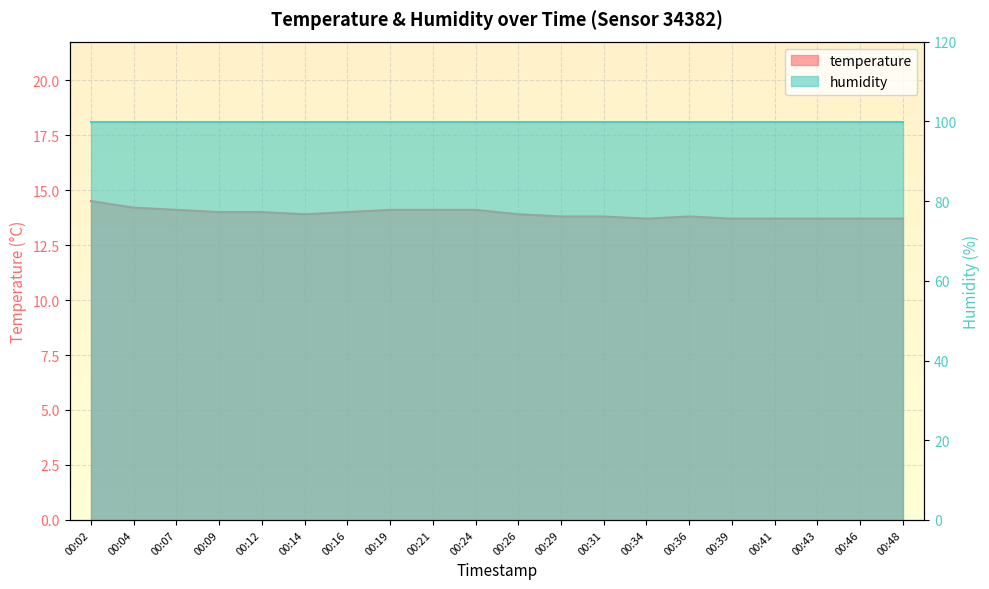

At which category does the data reach its first local peak?

00:36